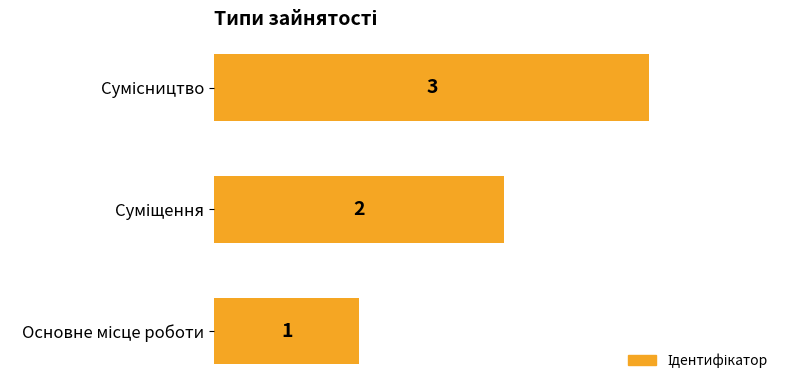

What is the maximum value shown in the chart?

3